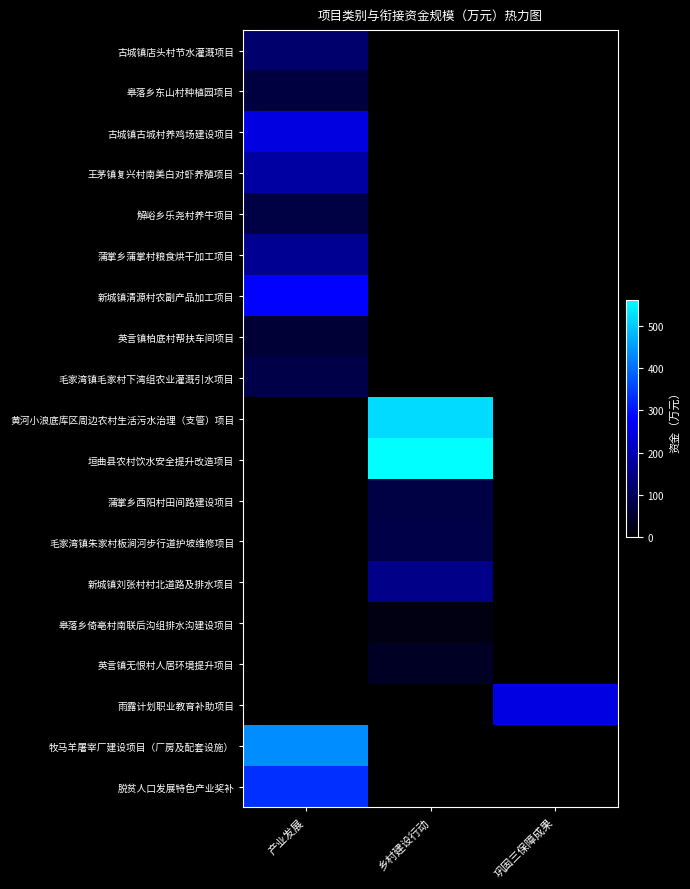

At how many categories does at least one series exceed 466?

1